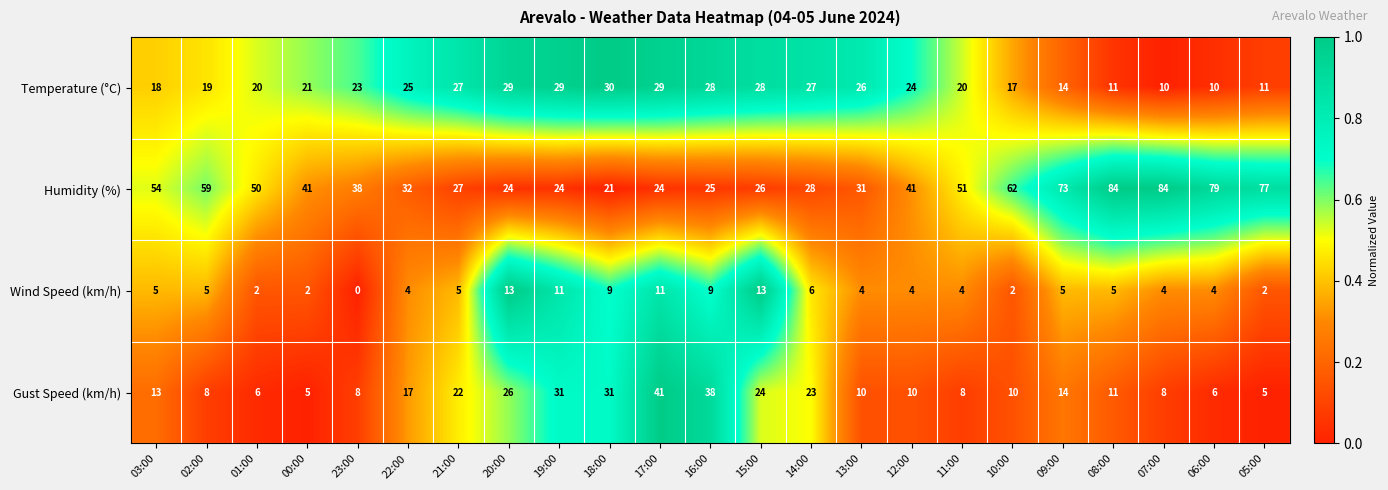

What is the spread (max minus min) of values at 14:00?

22